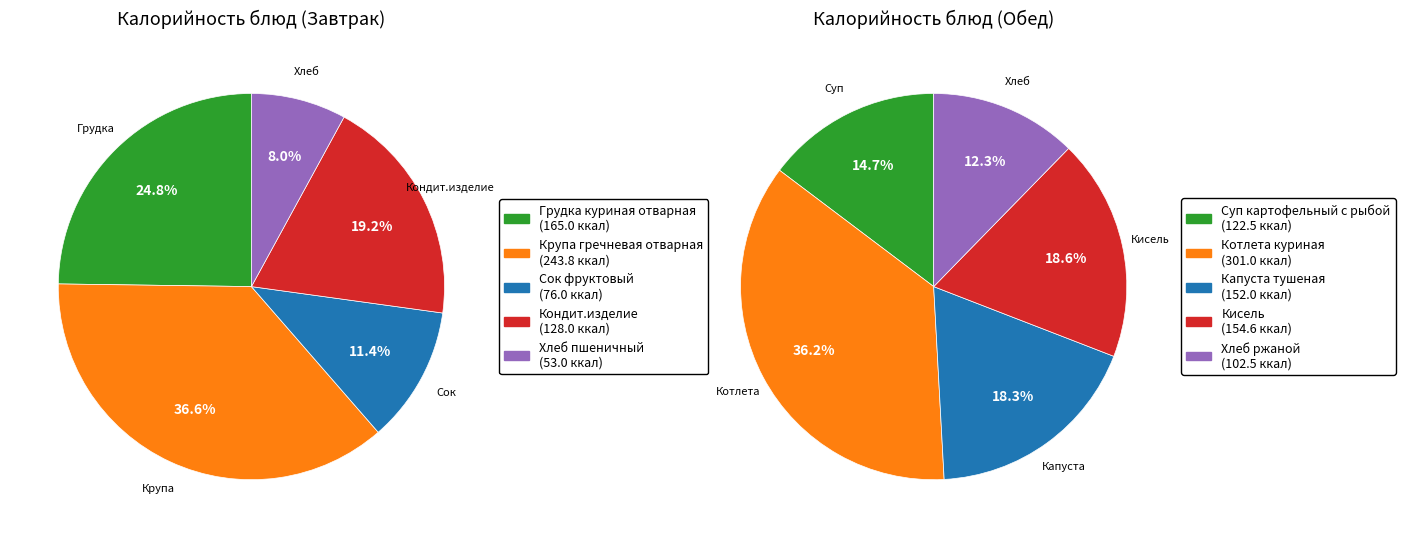

Does 2 represent more than half of the total?

No